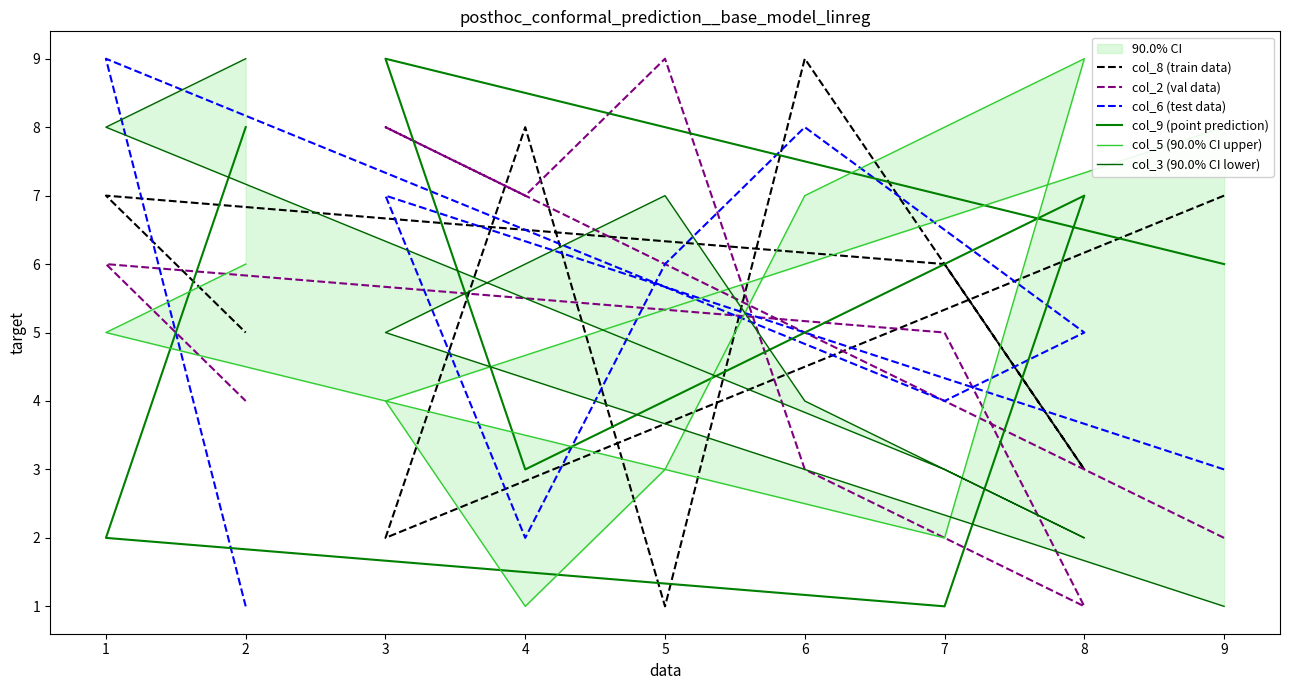

Which has a higher value, 7 or 5?

7